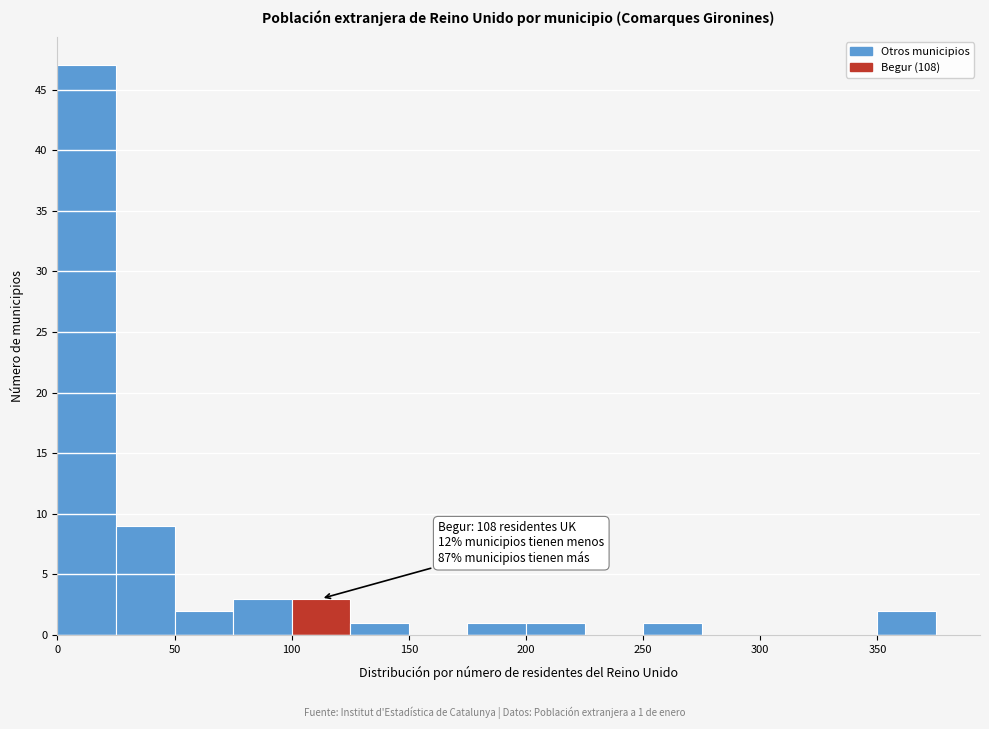

Which range on the x-axis has the tallest bar?

0 to 25